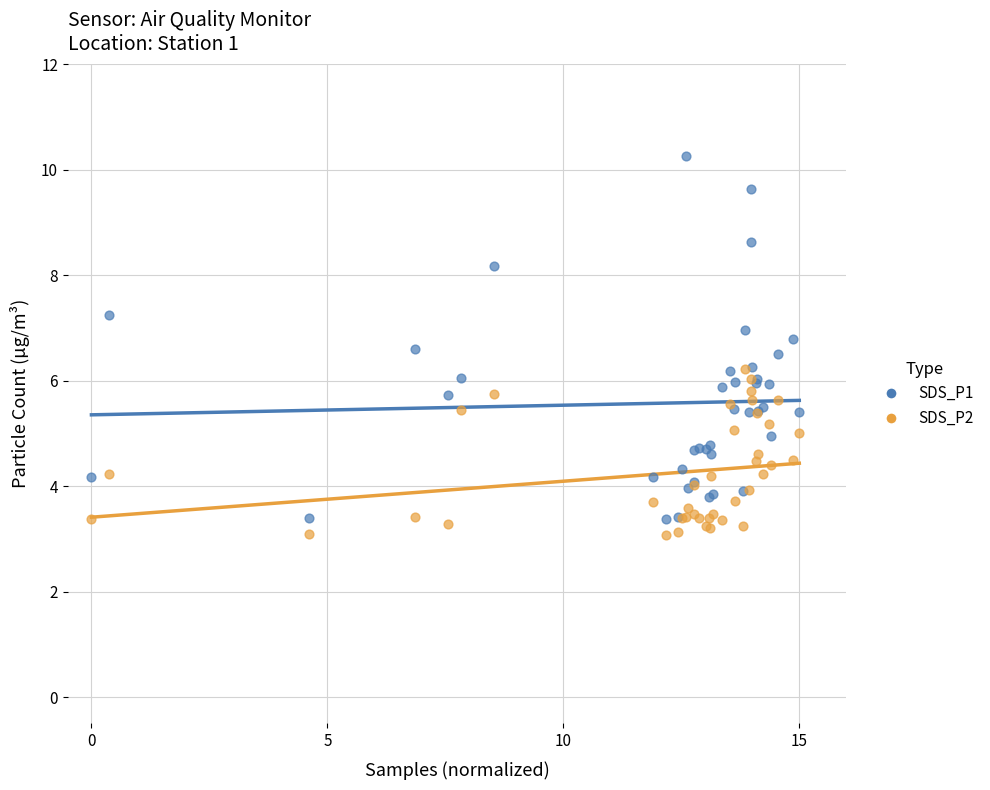

Which series contains the lowest Y value?

SDS_P2